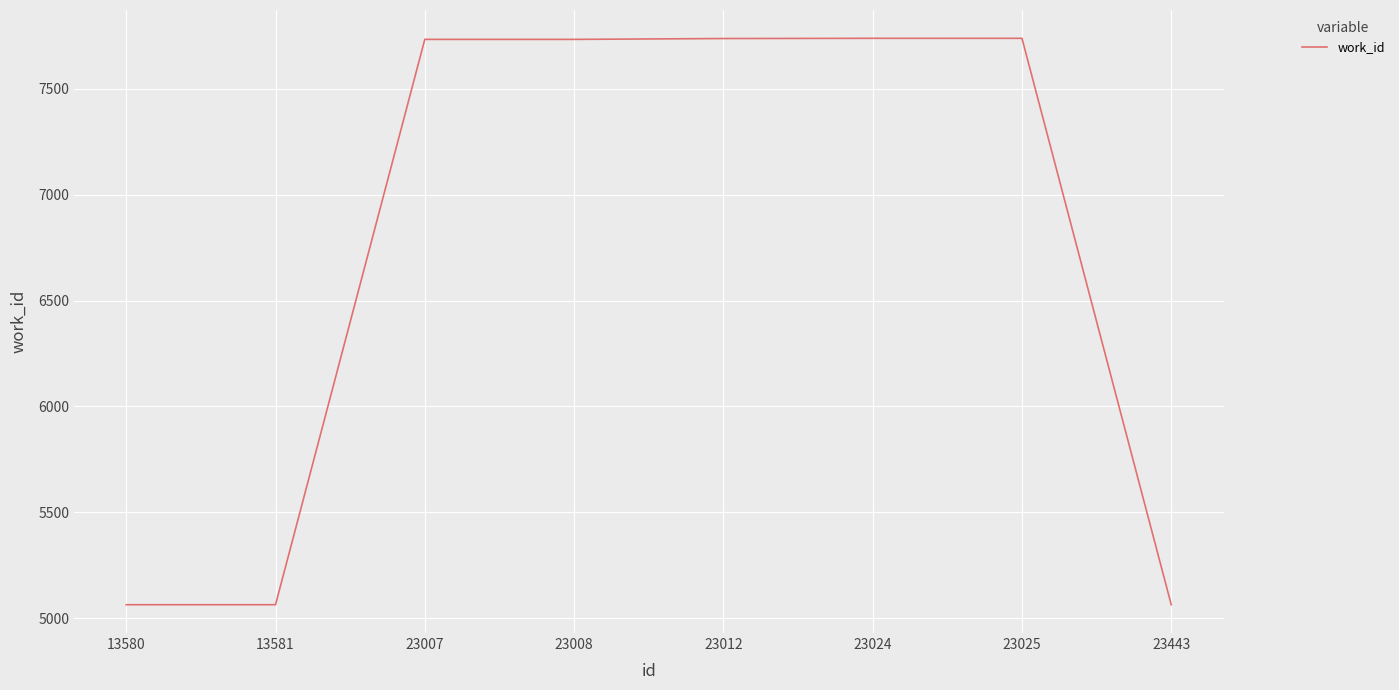

Is it true that the value at 23025 is 10644?

False